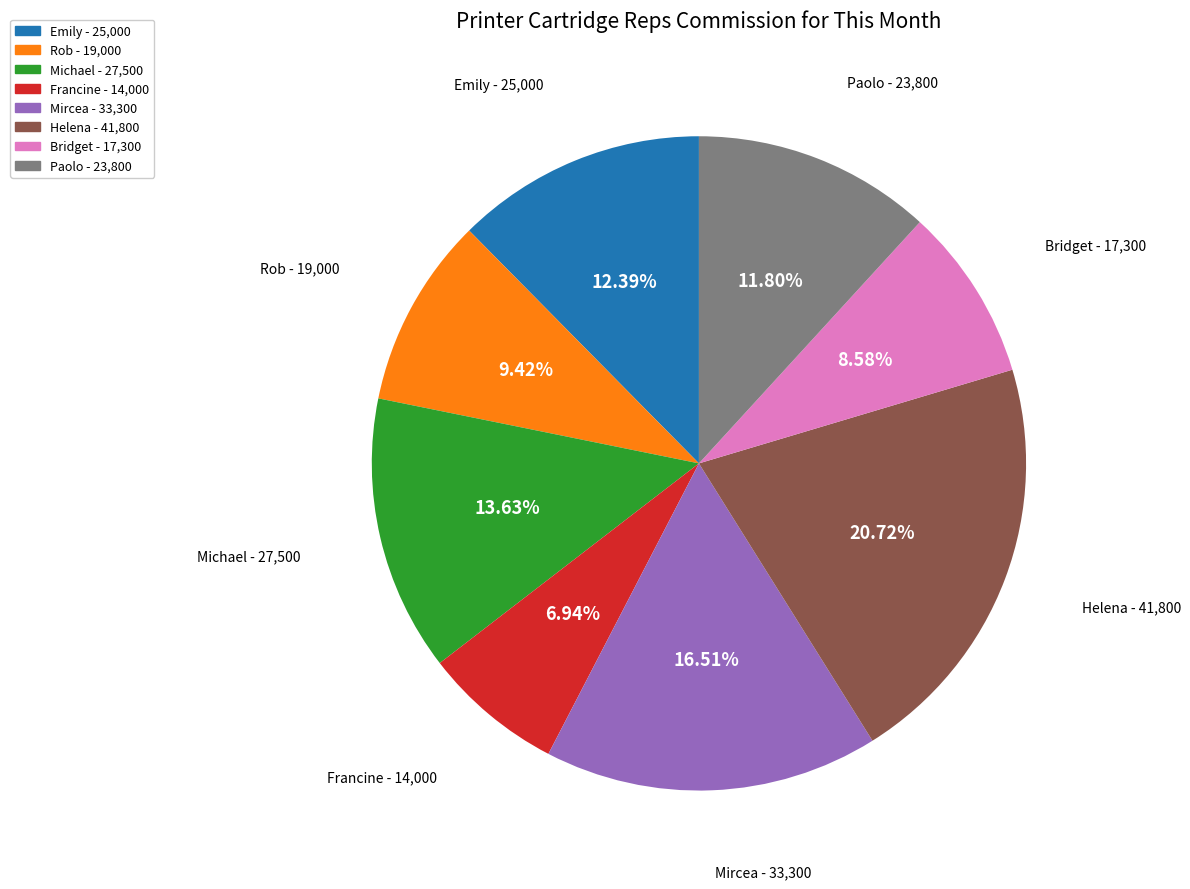

Is it true that Bridget is 2% of the pie?

False